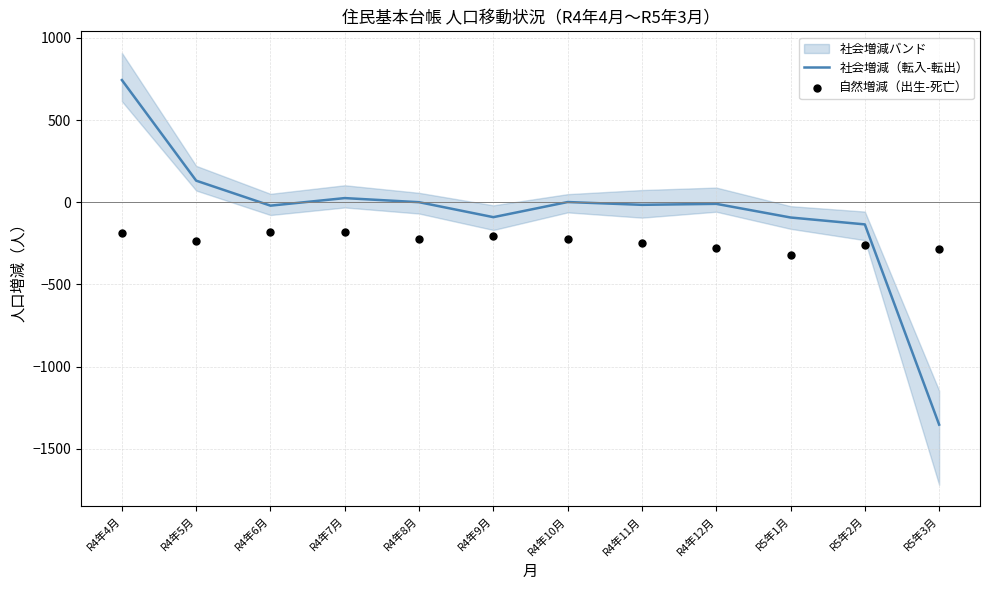

Which series contains the highest Y value?

社会増減（転入-転出）